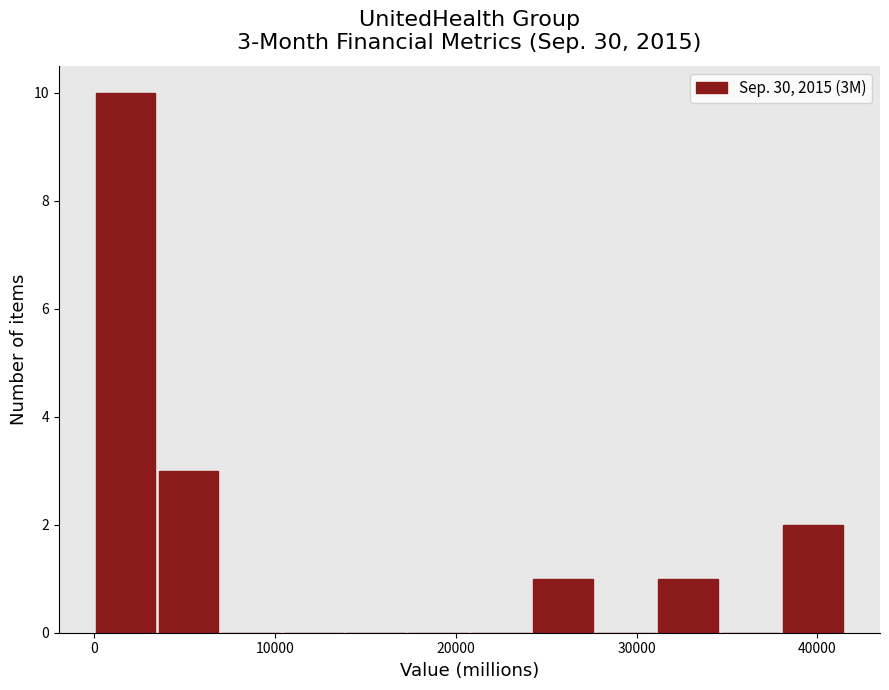

Around what value on the x-axis is the tallest bar? Give the approximate position of its centre, as read against the axis.

2000